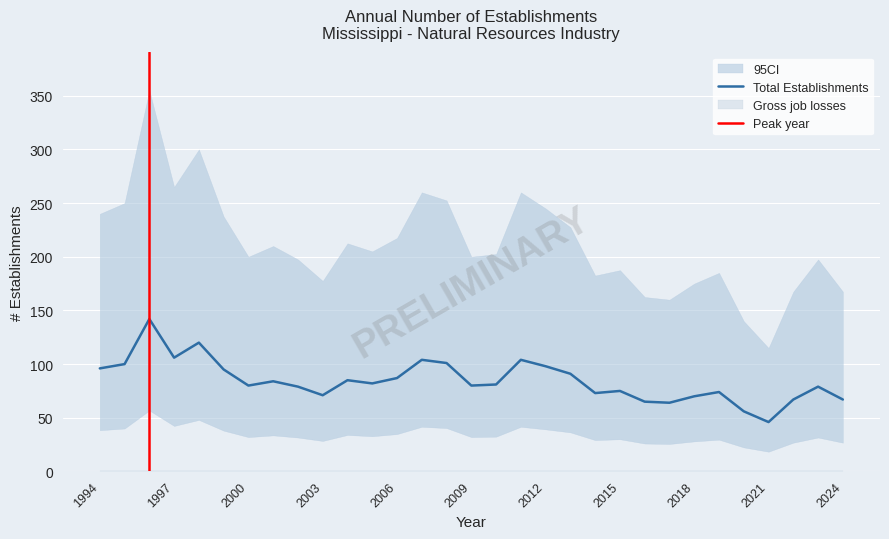

What is the lowest value of the Total Establishments series?

46